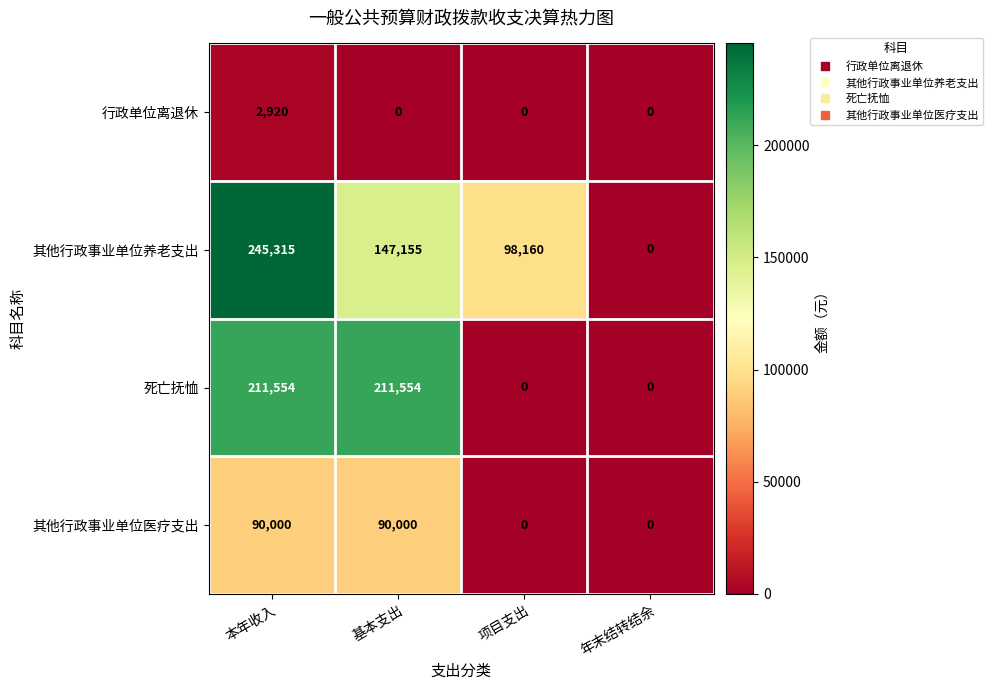

Which series has the largest total across all categories?

其他行政事业单位养老支出